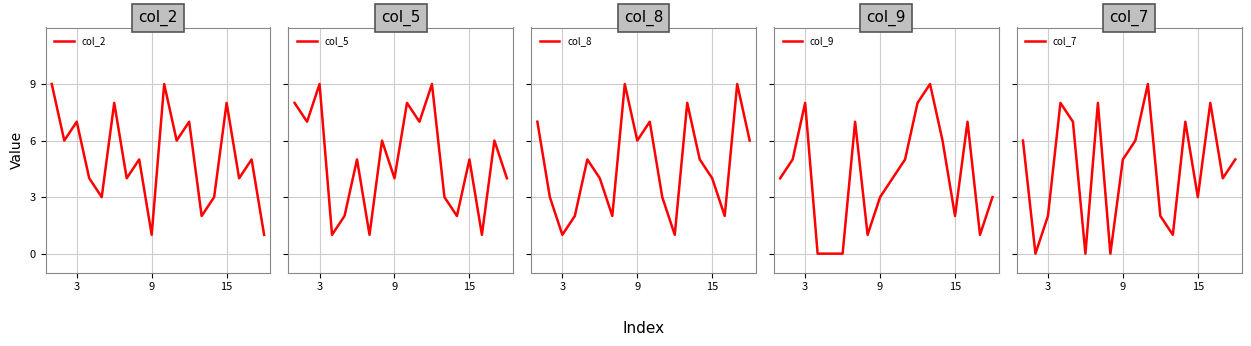

True or false: col_7 and col_2 cross at least once.

True